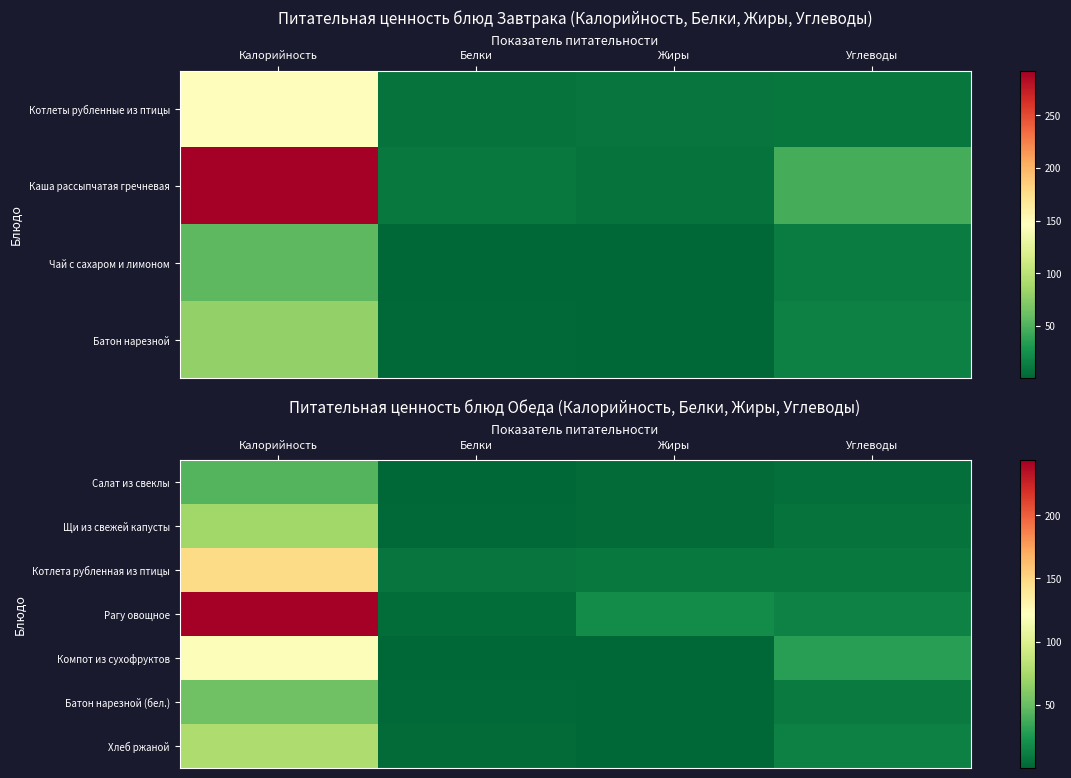

What is the lowest value of the Батон нарезной (бел.) series?

0.6